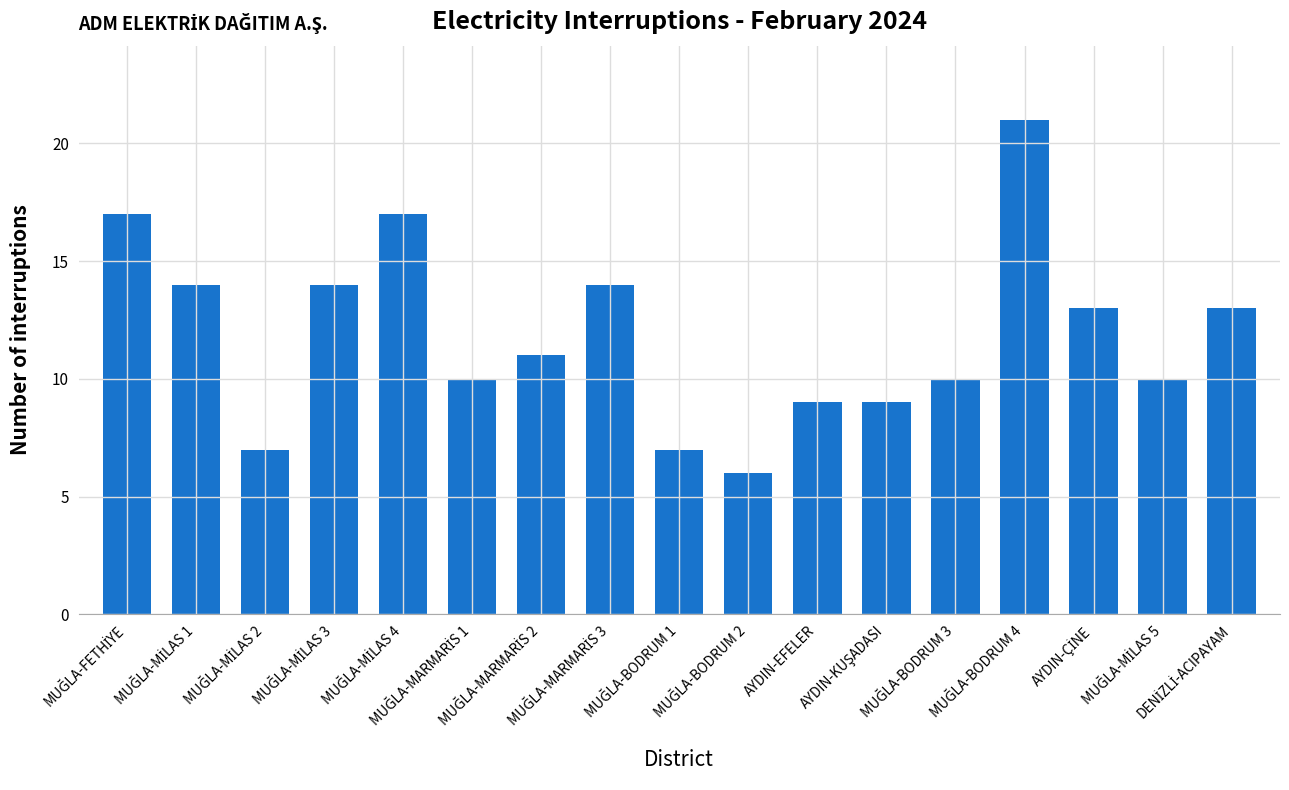

What is the difference between the maximum and minimum values?

15